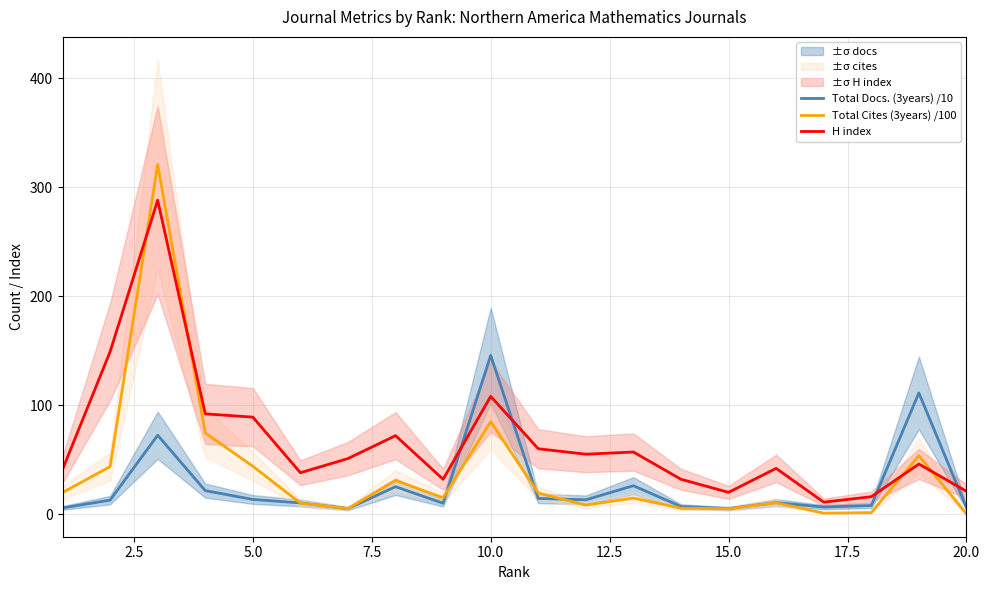

What is the lowest value of the H index series?

11.0